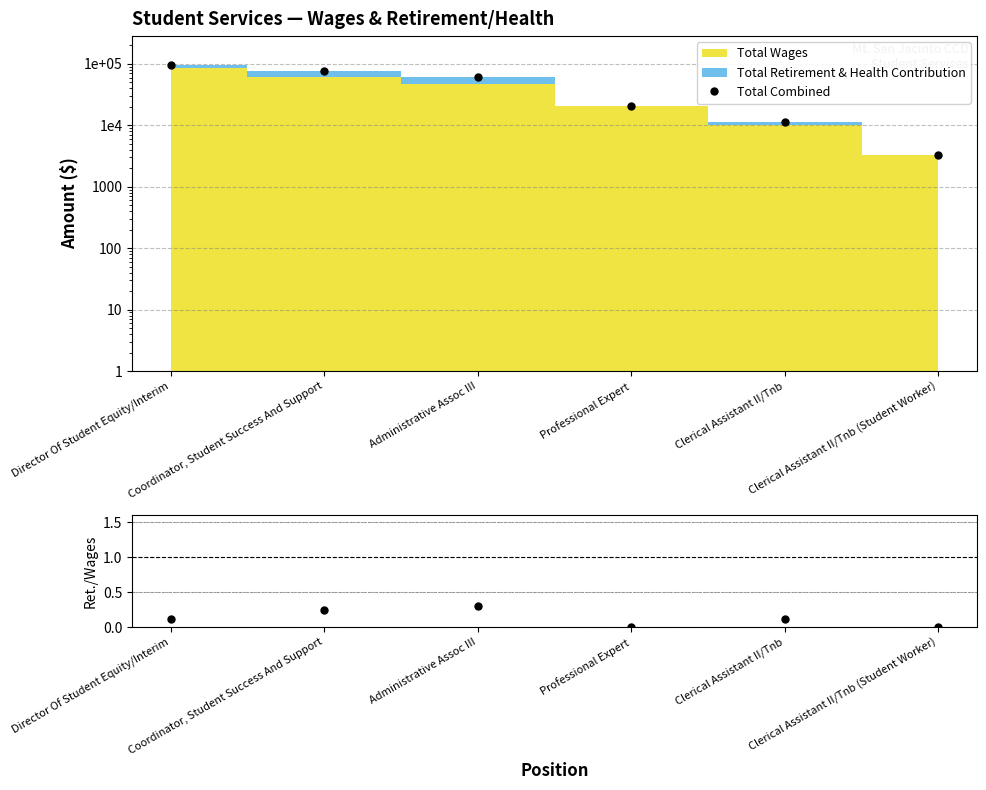

Does the chart display data point markers on the line(s)?

Yes